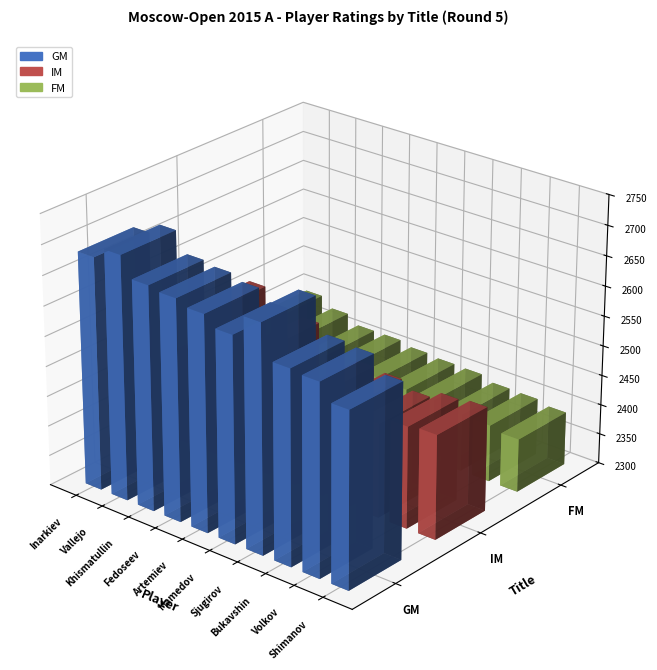

What is the smallest value displayed?

2389